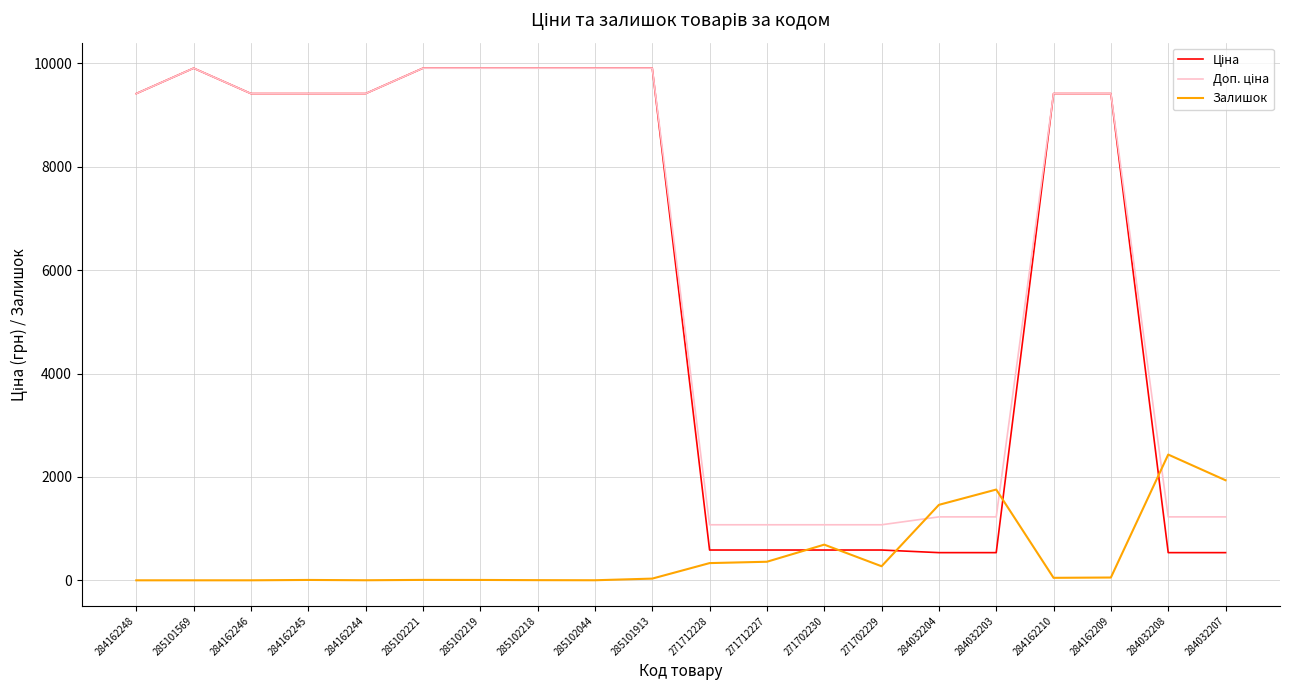

What is the total value across all series at 284032208?

4195.6